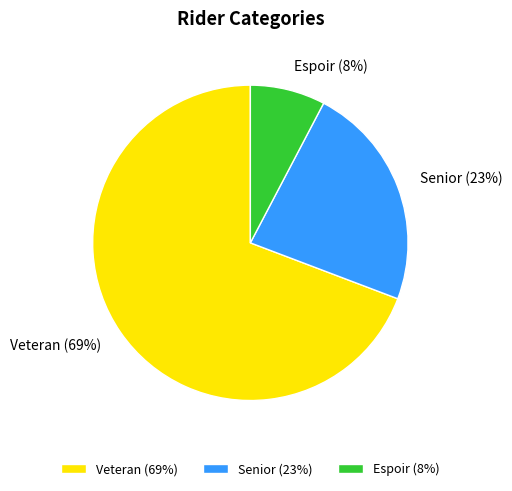

What is the majority slice?

Veteran